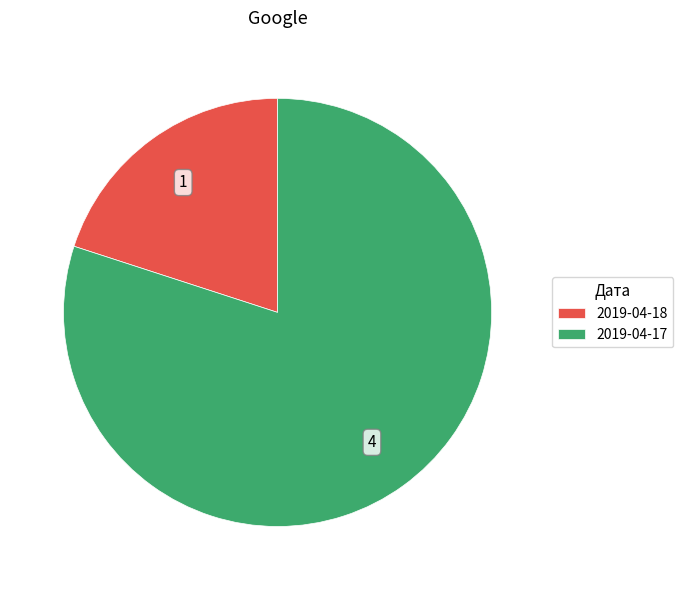

Rank the categories by value from highest to lowest.

2019-04-17, 2019-04-18